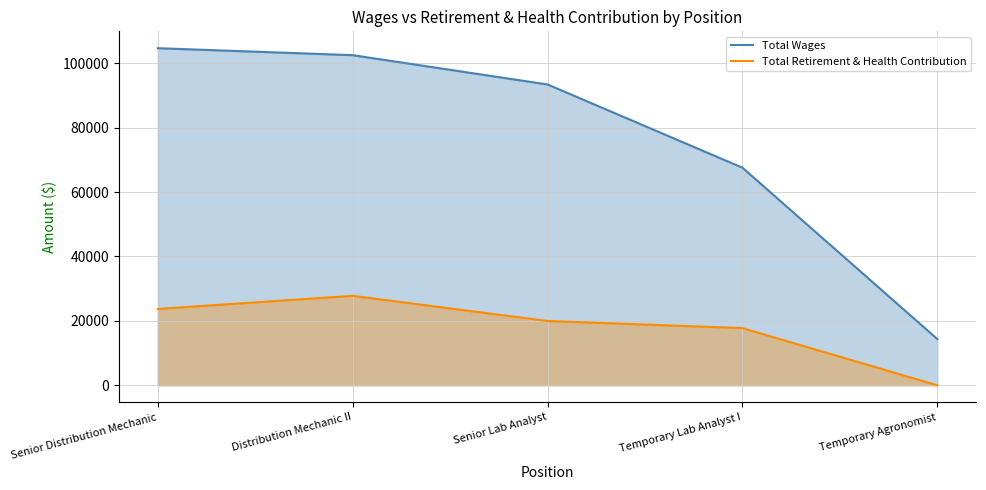

Is the value of Total Retirement & Health Contribution at Temporary Agronomist greater than the value of Total Wages at Temporary Agronomist?

No